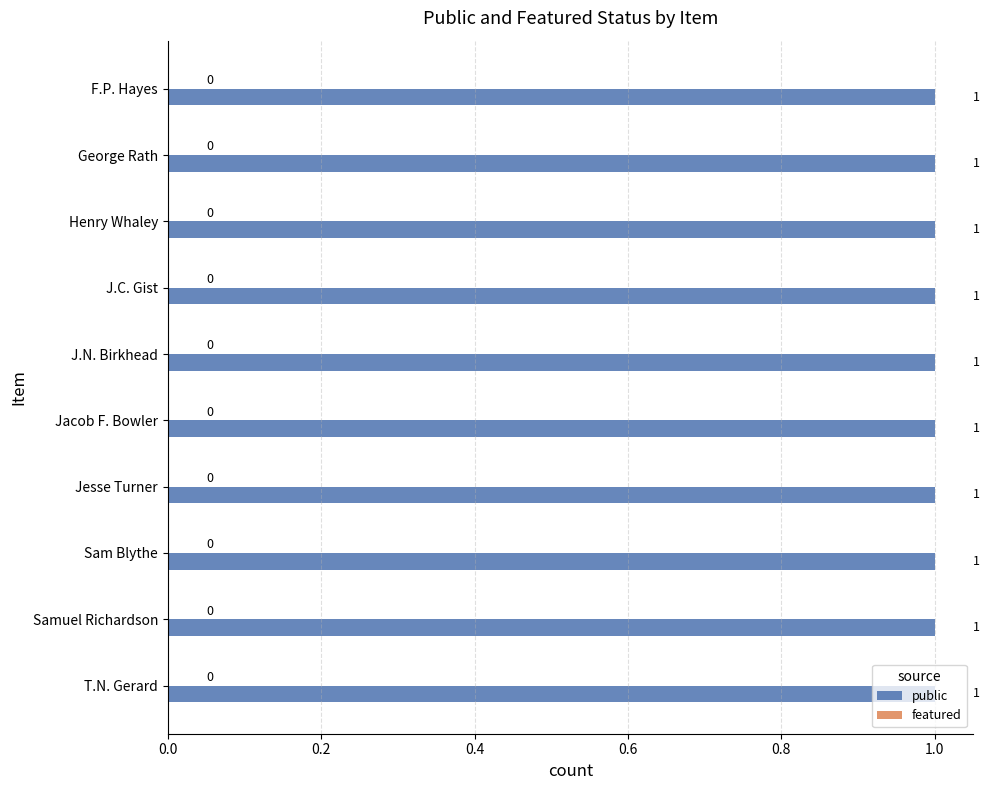

What are all the series names shown in the legend?

public, featured